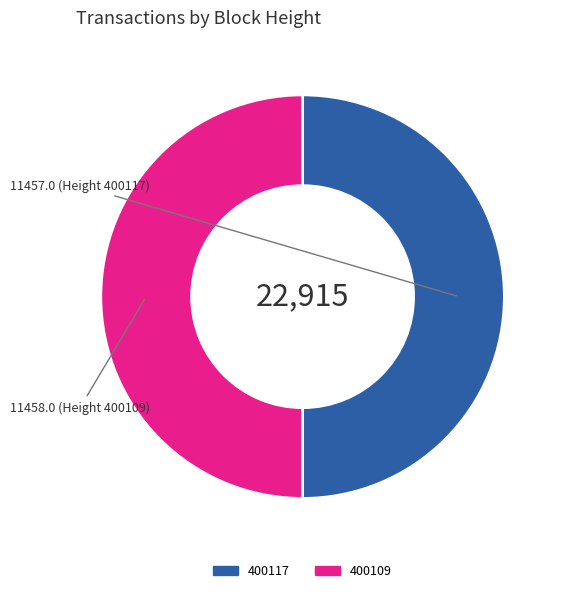

The 400117 slice represents 41% of the pie. True or false?

False